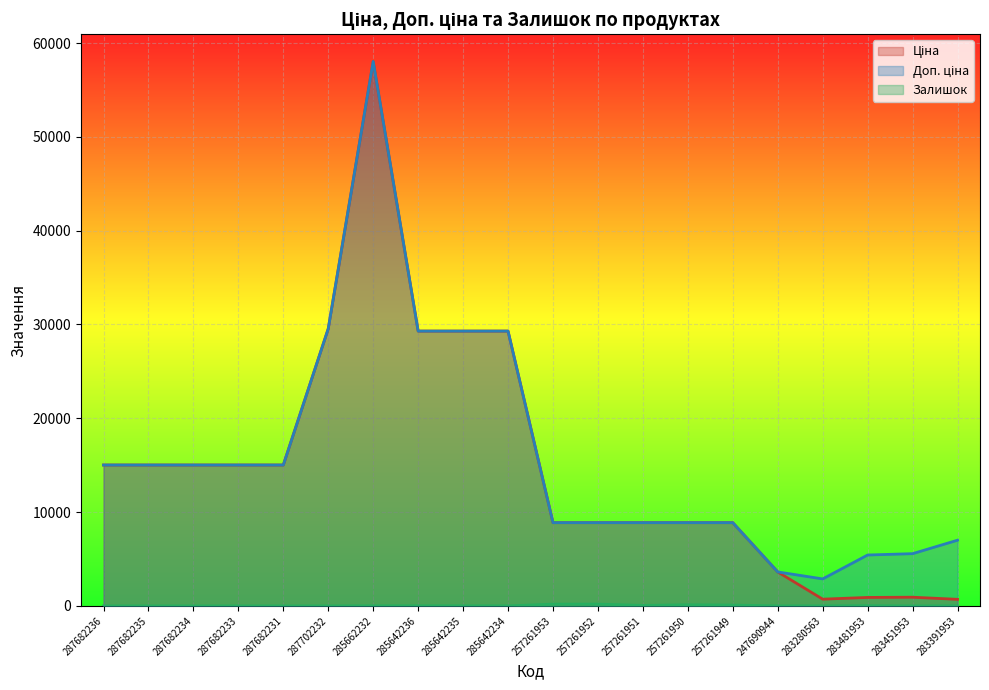

What is the spread (max minus min) of values at 285662232?

58025.0